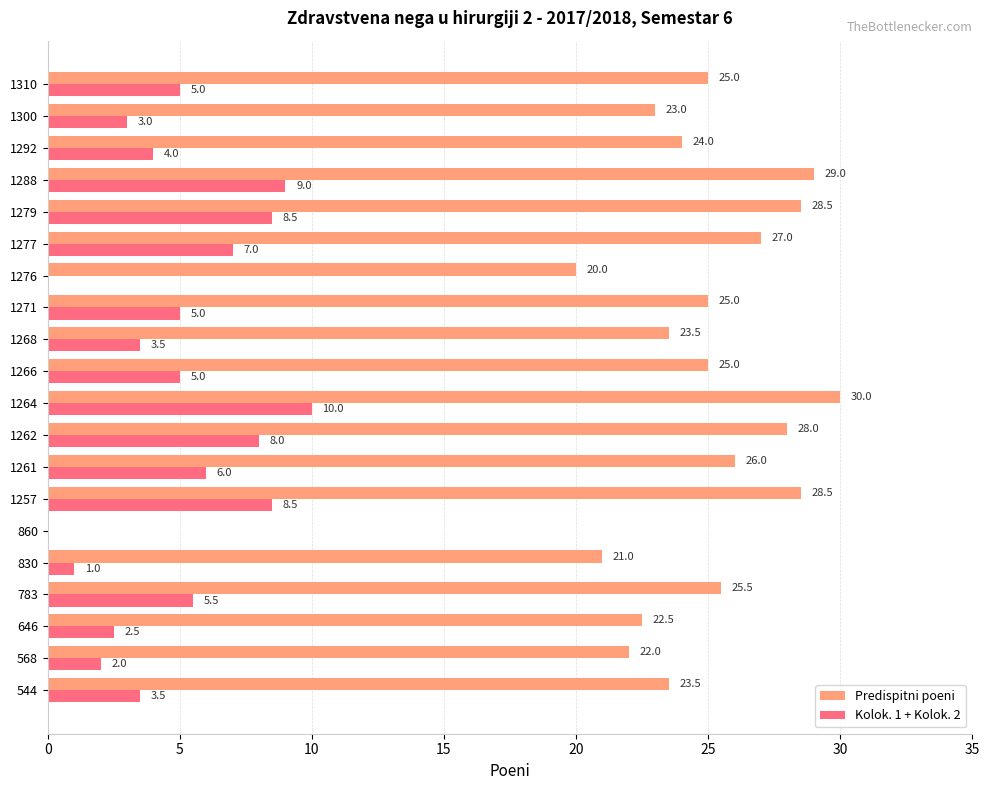

True or false: Predispitni poeni has a value of 6.5 at 1261.

False